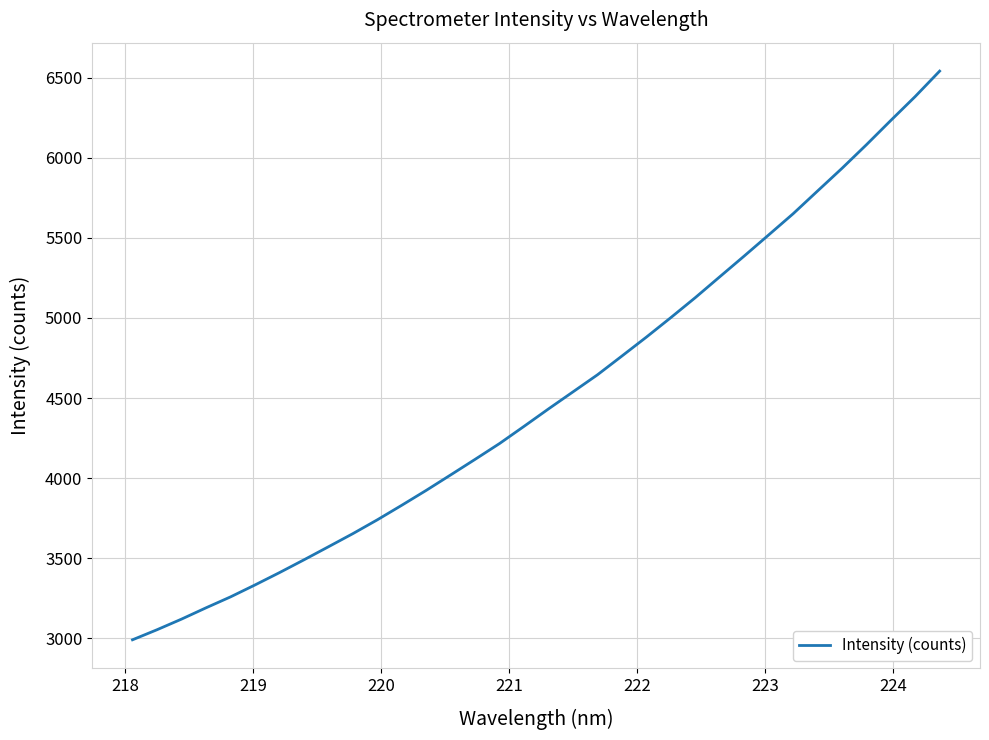

What is the difference between the second highest and second lowest values?

3329.3